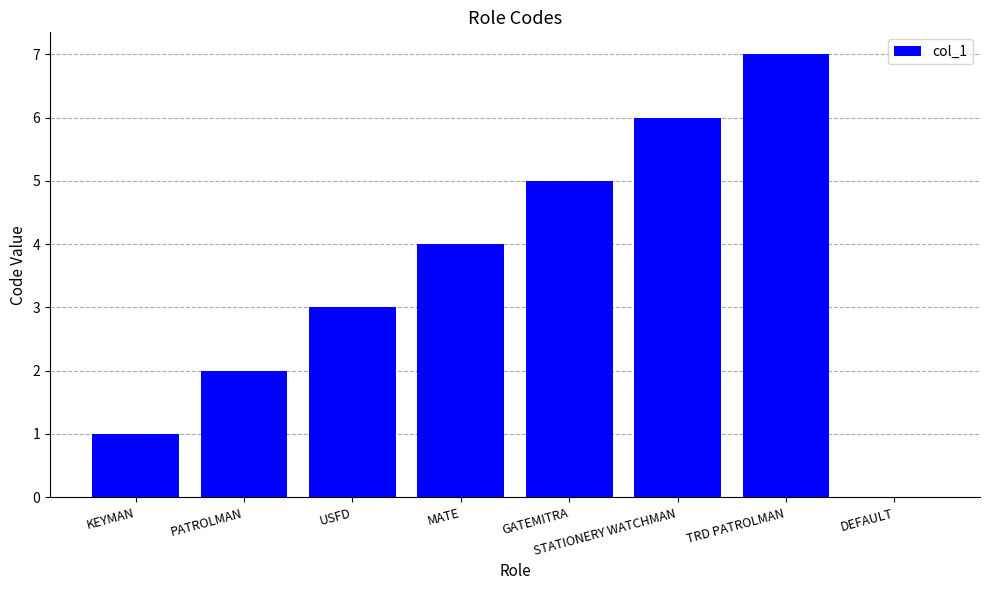

Read the value at TRD PATROLMAN.

7